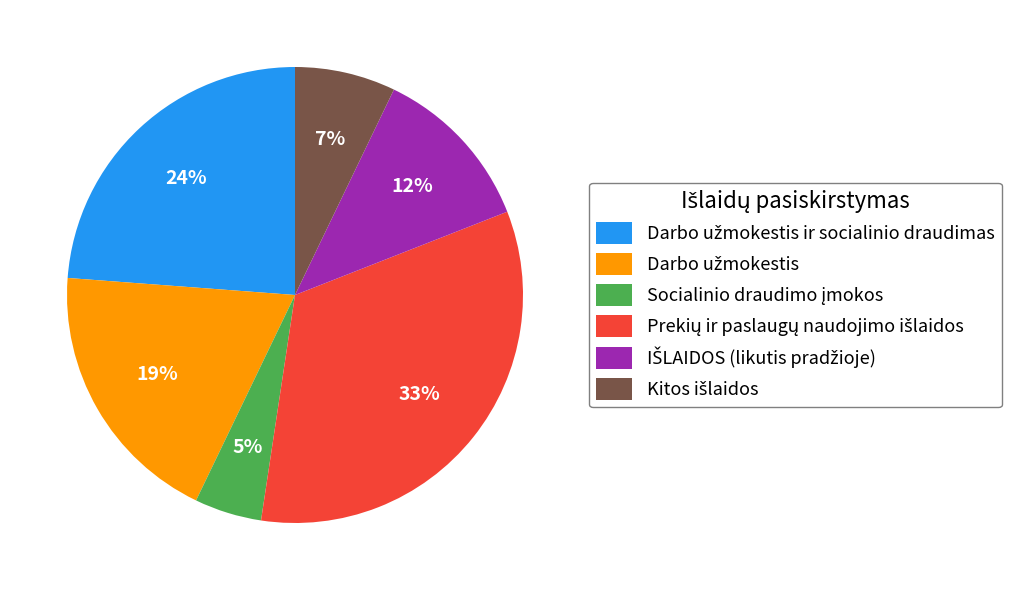

Is there a majority slice in this chart?

No